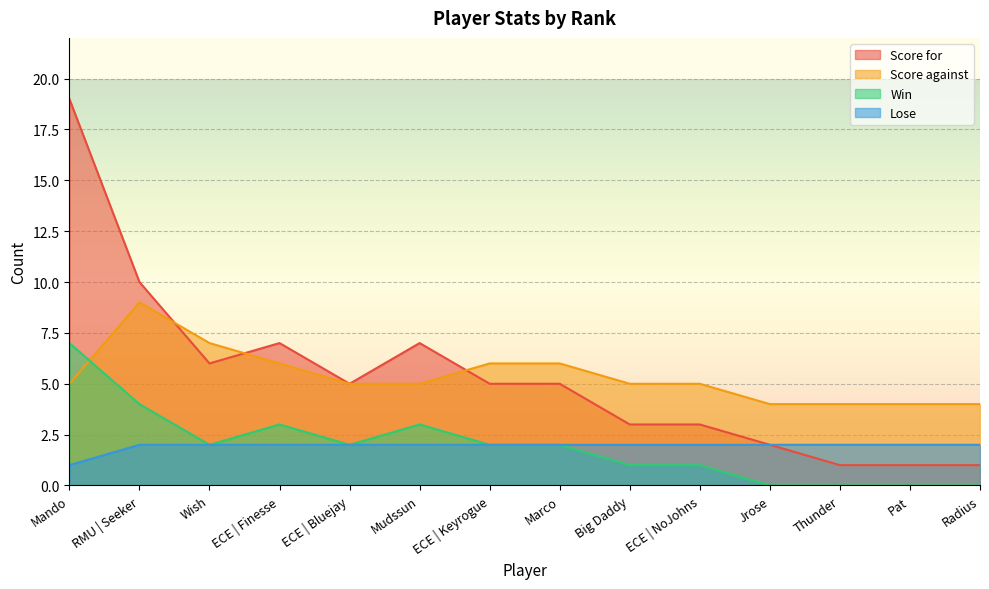

Reading left to right, what are all the values shown in this chart?

Score for: Mando=19	RMU | Seeker=10	Wish=6	ECE | Finesse=7	ECE | Bluejay=5	Mudssun=7	ECE | Keyrogue=5	Marco=5	Big Daddy=3	ECE | NoJohns=3	Jrose=2	Thunder=1	Pat=1	Radius=1
Score against: Mando=5	RMU | Seeker=9	Wish=7	ECE | Finesse=6	ECE | Bluejay=5	Mudssun=5	ECE | Keyrogue=6	Marco=6	Big Daddy=5	ECE | NoJohns=5	Jrose=4	Thunder=4	Pat=4	Radius=4
Win: Mando=7	RMU | Seeker=4	Wish=2	ECE | Finesse=3	ECE | Bluejay=2	Mudssun=3	ECE | Keyrogue=2	Marco=2	Big Daddy=1	ECE | NoJohns=1	Jrose=0	Thunder=0	Pat=0	Radius=0
Lose: Mando=1	RMU | Seeker=2	Wish=2	ECE | Finesse=2	ECE | Bluejay=2	Mudssun=2	ECE | Keyrogue=2	Marco=2	Big Daddy=2	ECE | NoJohns=2	Jrose=2	Thunder=2	Pat=2	Radius=2